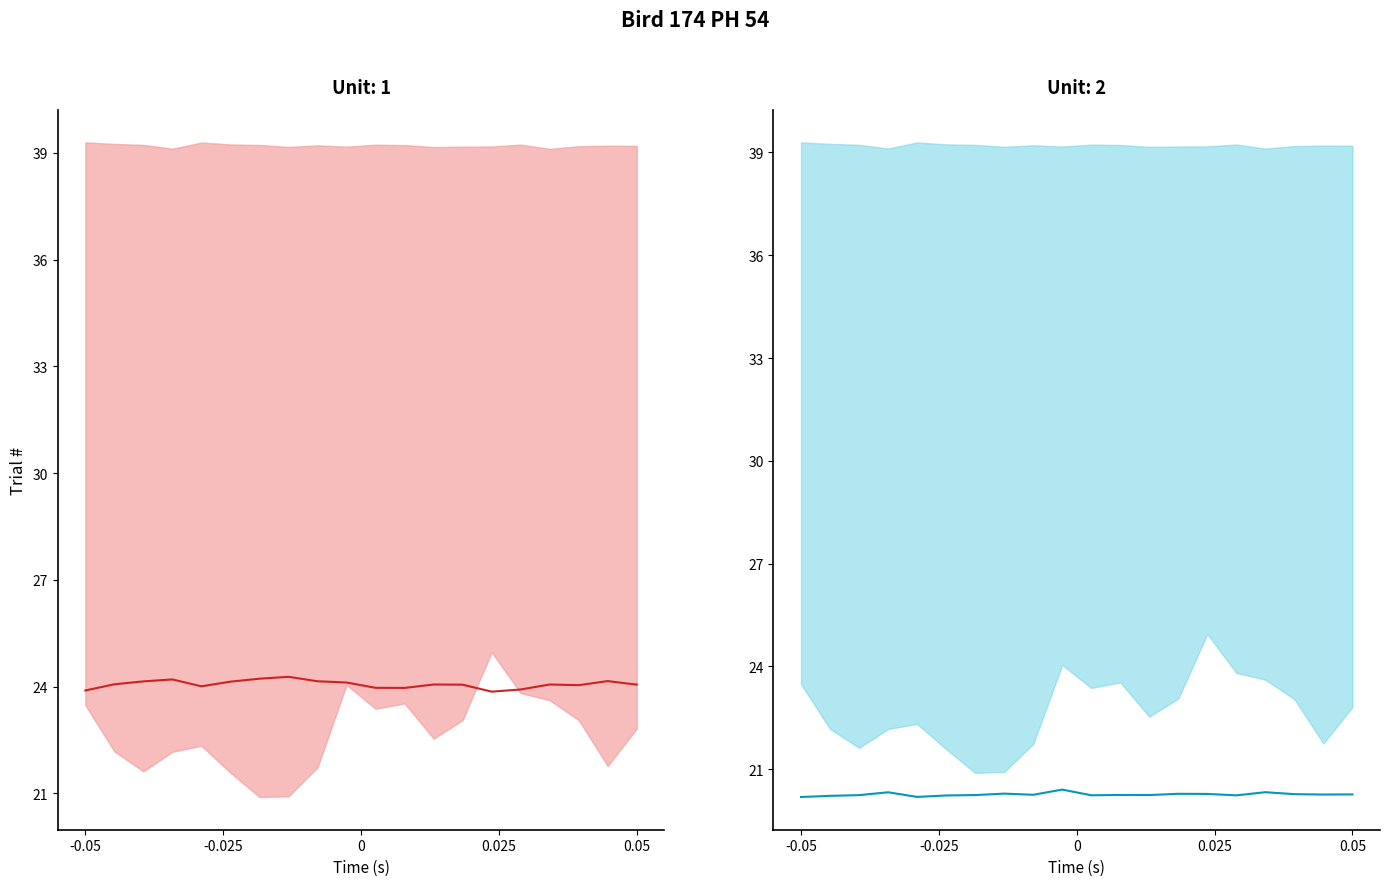

True or false: col_515 mean and col_516 mean intersect in this chart.

False